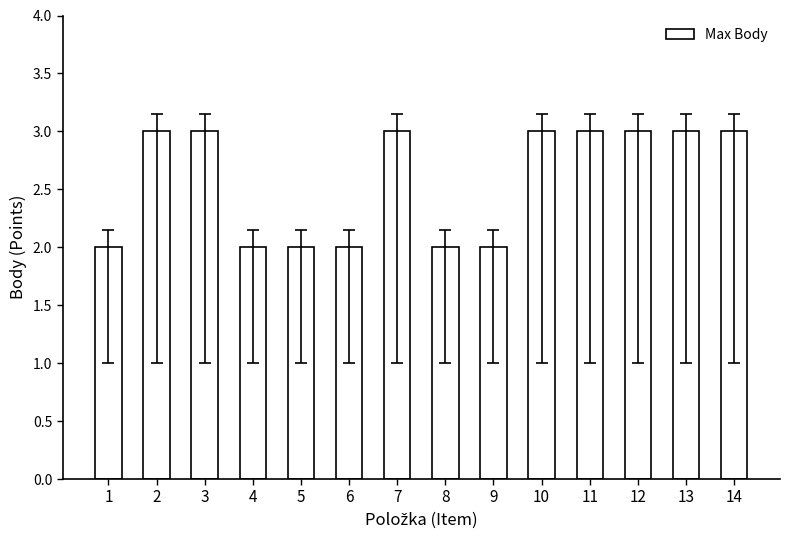

What is the greatest value displayed?

3